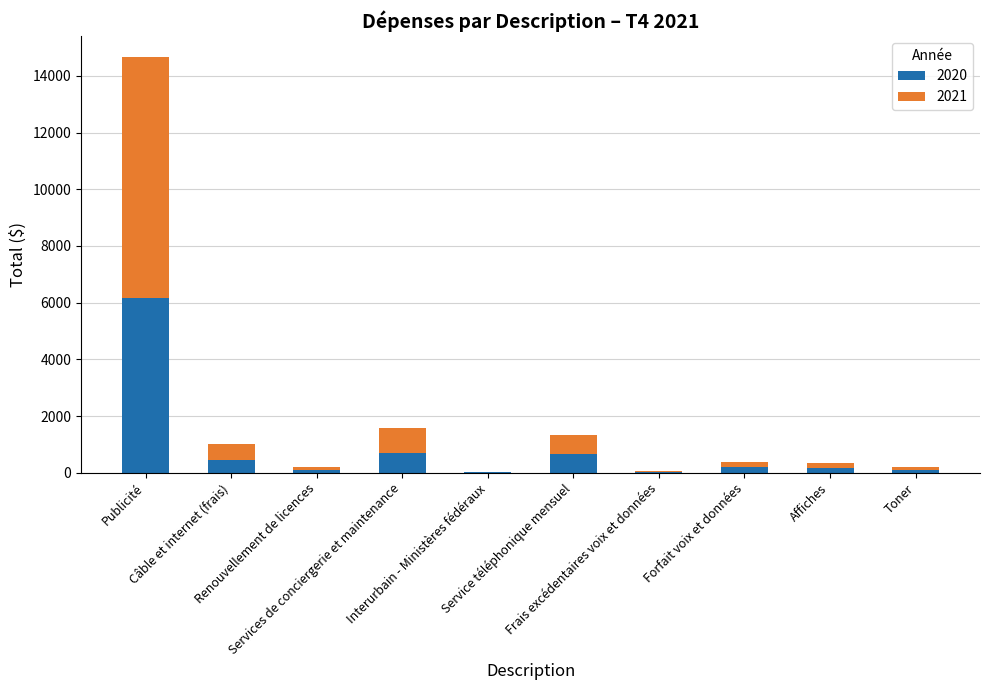

Are the bars horizontal?

No